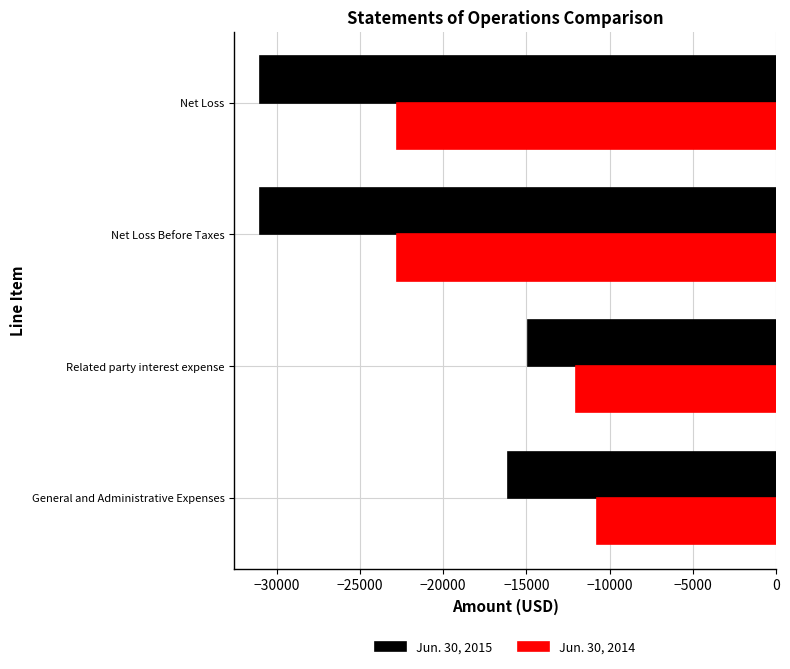

List the series in order of their overall mean, lowest first.

Jun. 30, 2015, Jun. 30, 2014